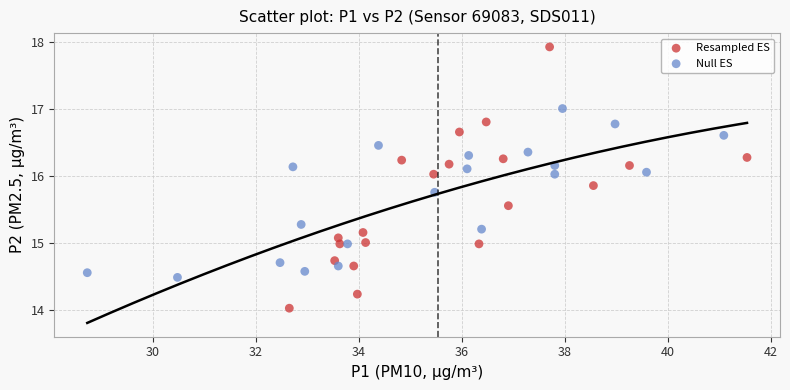

What are all the series names shown in the legend?

Resampled ES, Null ES